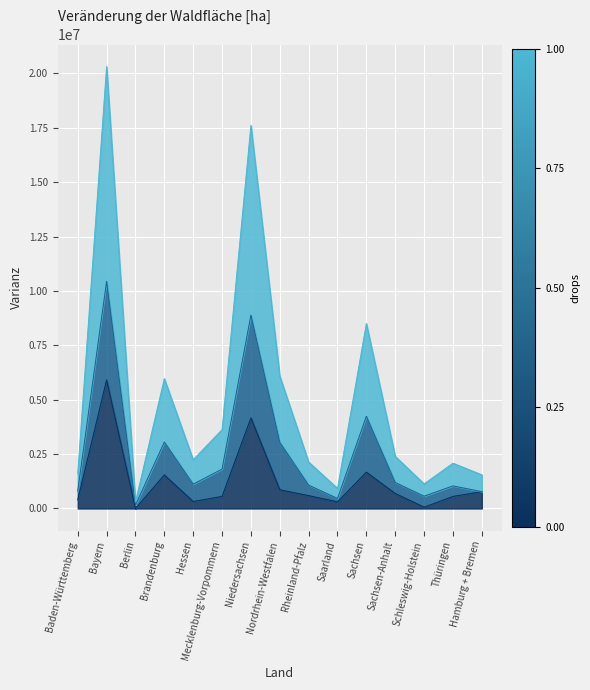

Reading right to left, extract all data points from this chart.

Waldumwandlung: Hamburg + Bremen=773249.3	Thüringen=554805.3	Schleswig-Holstein=59772.0	Sachsen-Anhalt=689591.7	Sachsen=1670828.2	Saarland=305004.1	Rheinland-Pfalz=591096.5	Nordrhein-Westfalen=862373.4	Niedersachsen=4164711.0	Mecklenburg-Vorpommern=556514.5	Hessen=319598.2	Brandenburg=1542760.5	Berlin=0.0	Bayern=5912249.8	Baden-Württemberg=399389.3
Vereinigungsmenge Wald: Hamburg + Bremen=1546498.5	Thüringen=2080486.7	Schleswig-Holstein=1129955.1	Sachsen-Anhalt=2394953.7	Sachsen=8500086.7	Saarland=920678.1	Rheinland-Pfalz=2134609.0	Nordrhein-Westfalen=6084826.4	Niedersachsen=17611636.5	Mecklenburg-Vorpommern=3626266.0	Hessen=2238888.7	Brandenburg=5969204.3	Berlin=300156.0	Bayern=20316207.3	Baden-Württemberg=1599020.9